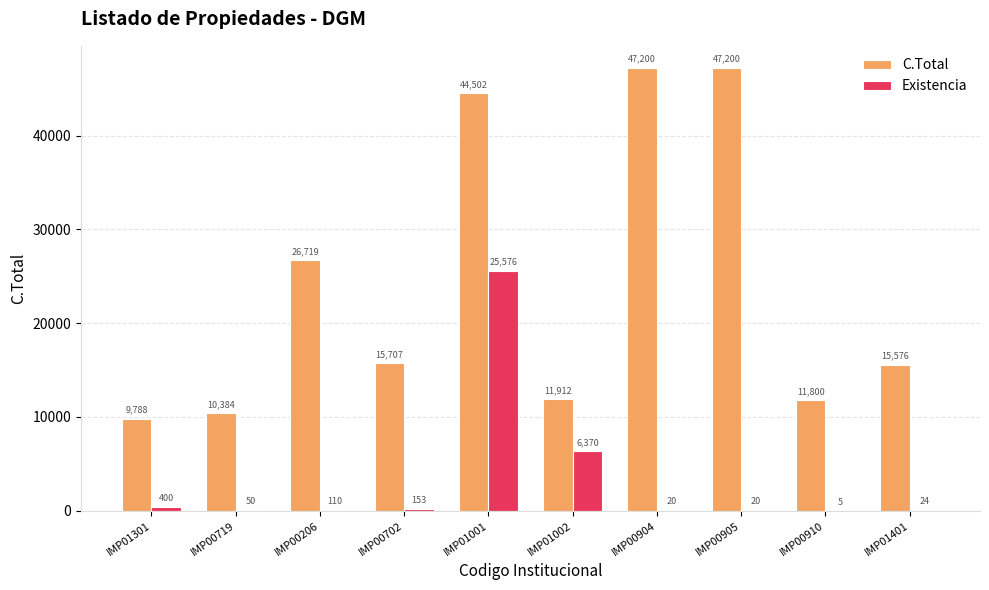

True or false: C.Total has a value of 9788.0 at IMP01301.

True